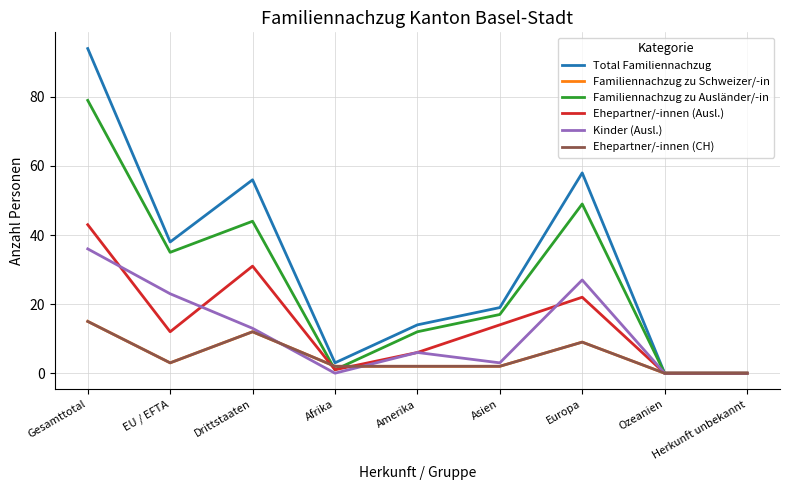

What is the maximum value for Familiennachzug zu Ausländer/-in?

79